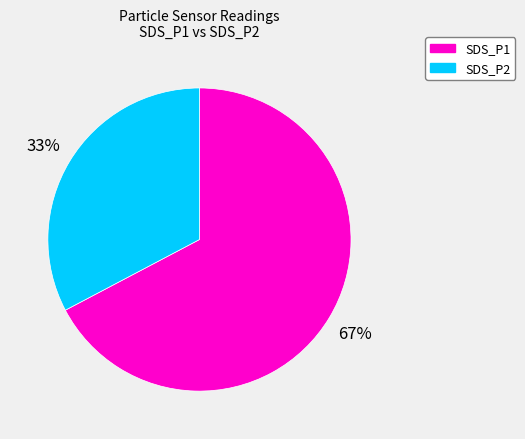

Which slice is the smallest?

SDS_P2